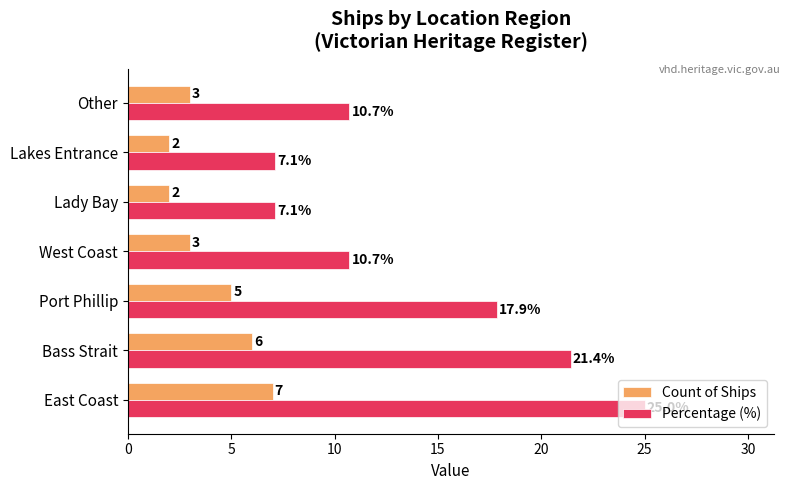

What is the approximate value of Percentage (%) at Port Phillip?

17.9